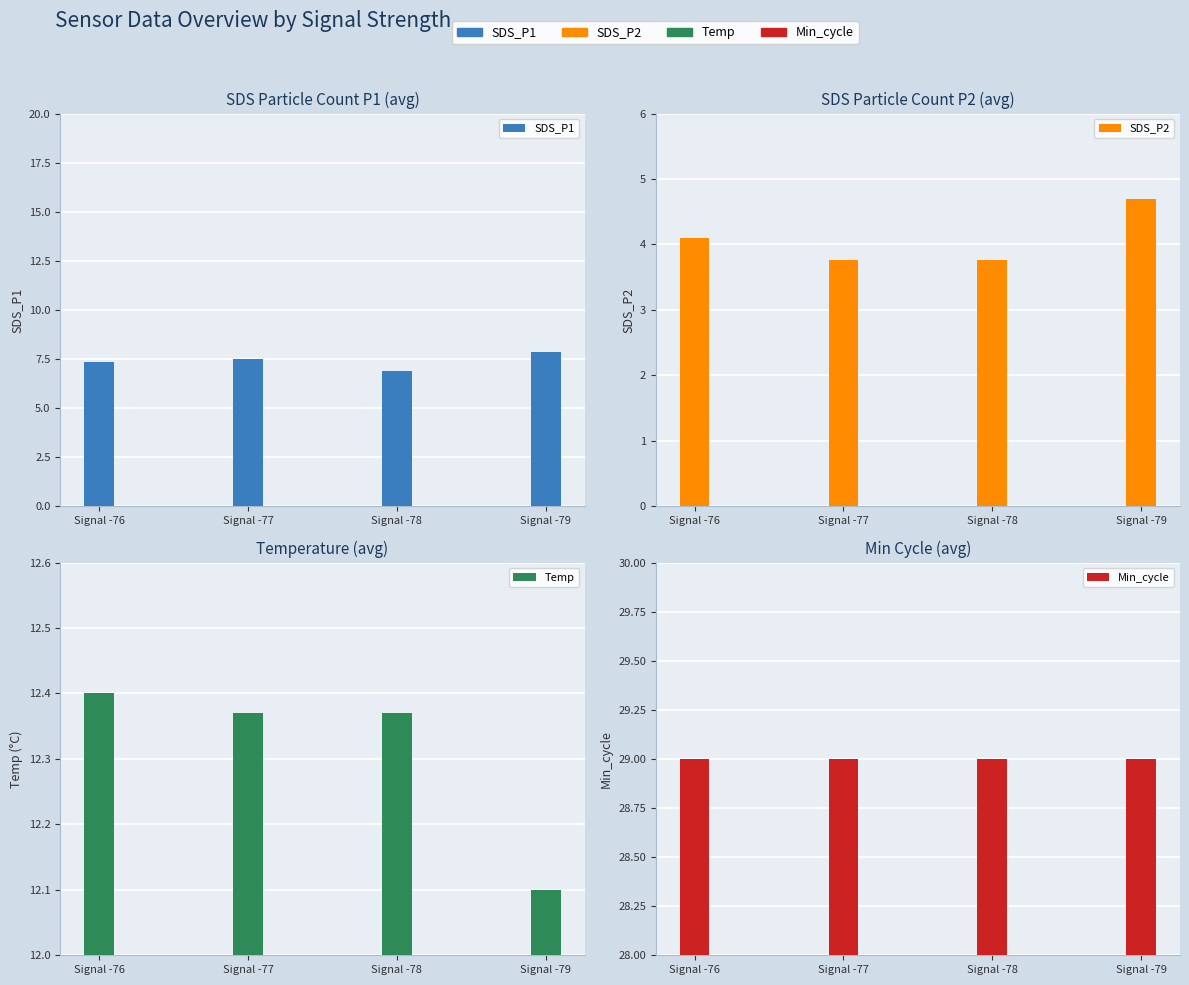

Reading left to right, list all the values displayed in this chart.

SDS_P1: Signal -76=7.4	Signal -77=7.5	Signal -78=6.9	Signal -79=7.9
SDS_P2: Signal -76=4.1	Signal -77=3.8	Signal -78=3.8	Signal -79=4.7
Temp: Signal -76=12.4	Signal -77=12.4	Signal -78=12.4	Signal -79=12.1
Min_cycle: Signal -76=29.0	Signal -77=29.0	Signal -78=29.0	Signal -79=29.0